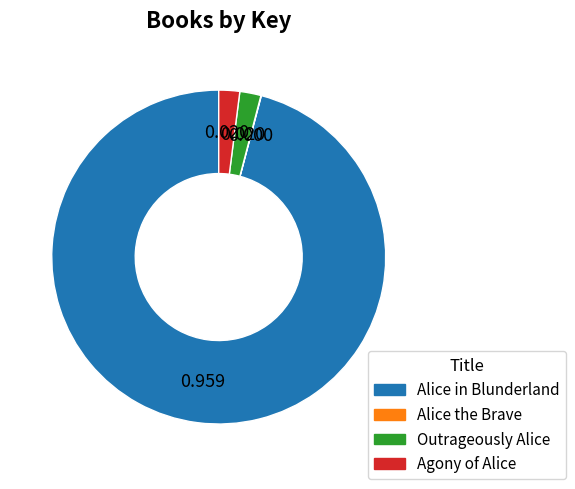

Which category has the biggest portion of the pie?

Alice in Blunderland